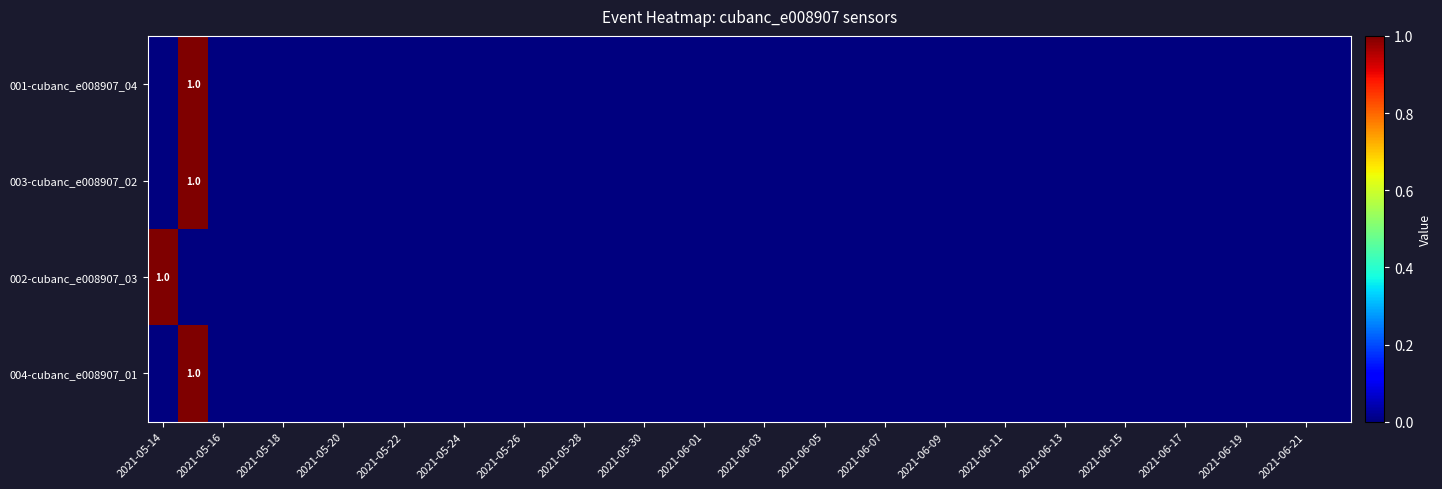

Which label corresponds to the smallest value in the chart?

2021-05-14